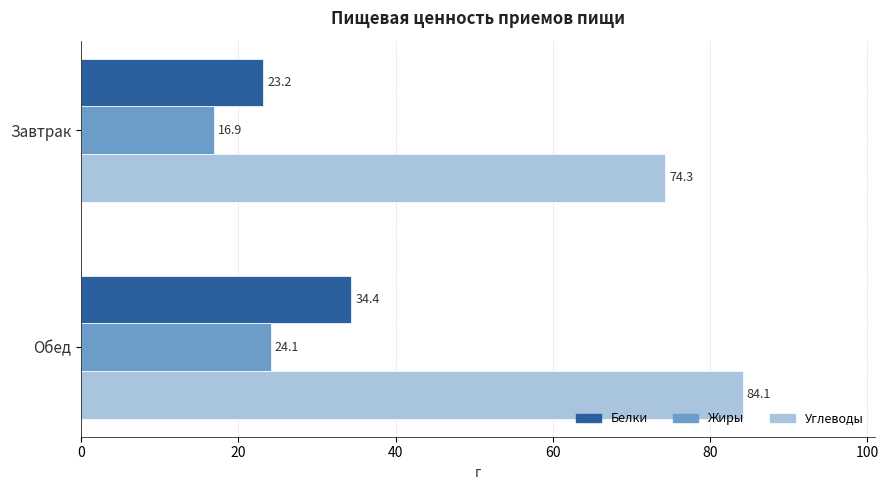

Which series changed the most between Завтрак and Обед?

Белки